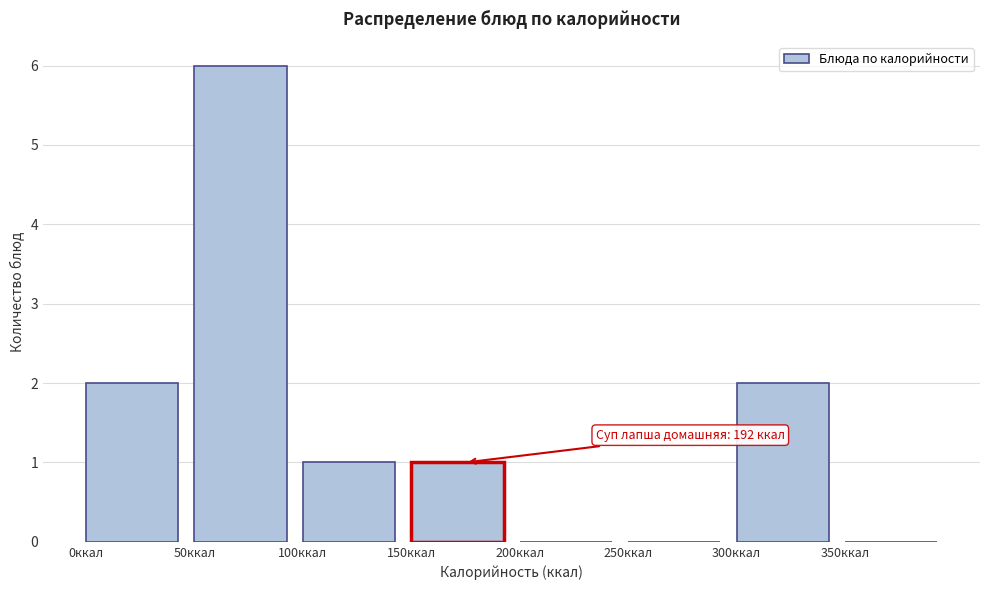

Which range on the x-axis has the tallest bar?

50 to 100